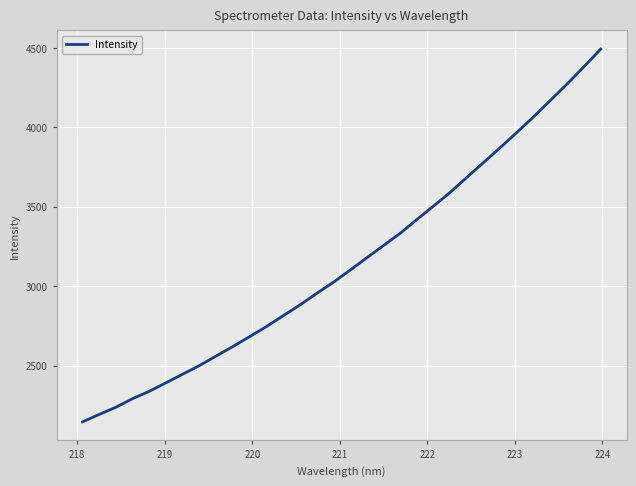

What is the smallest value displayed?

2146.8